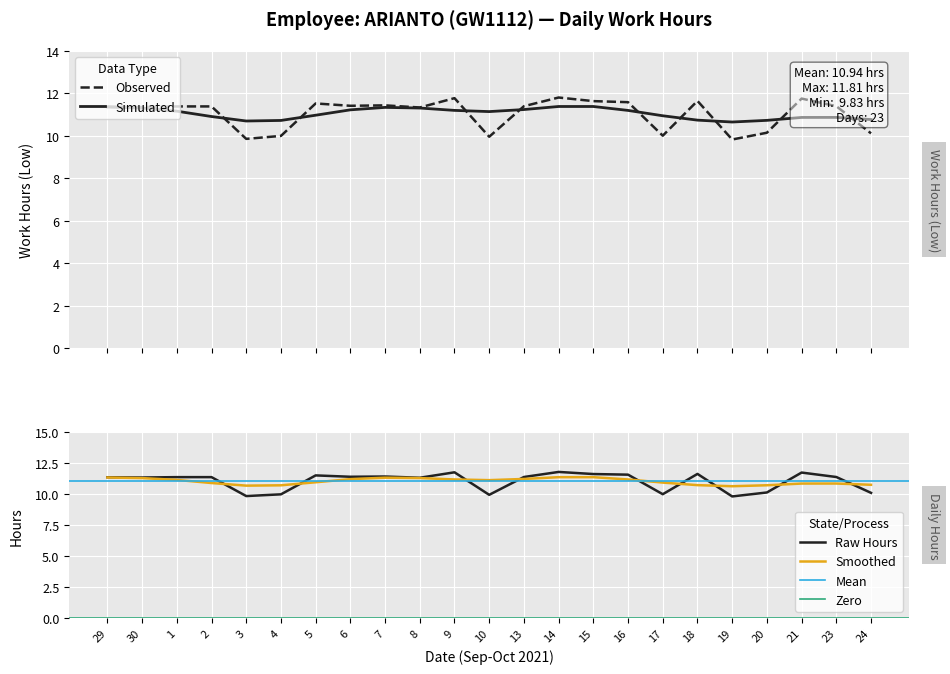

Approximately how many times larger is the value at 6 compared to 21?

1.0